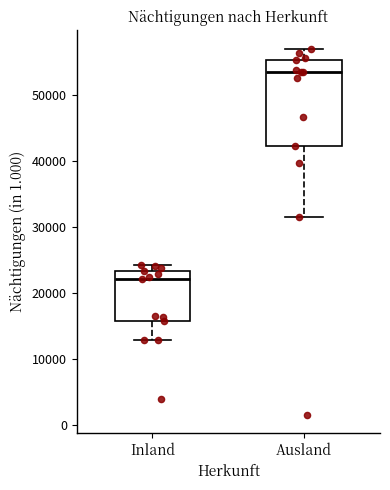

Reading left to right, transcribe this box plot: for each box, give where its median line is, the range the box spans, and where its two whiskers end, as read against the y-axis. The values are not printed on the chart, so give them approximately, as read against the axis.

Inland: median 22000, box 16000 to 23000, whiskers 13000 to 24000
Ausland: median 53000, box 42000 to 55000, whiskers 32000 to 57000